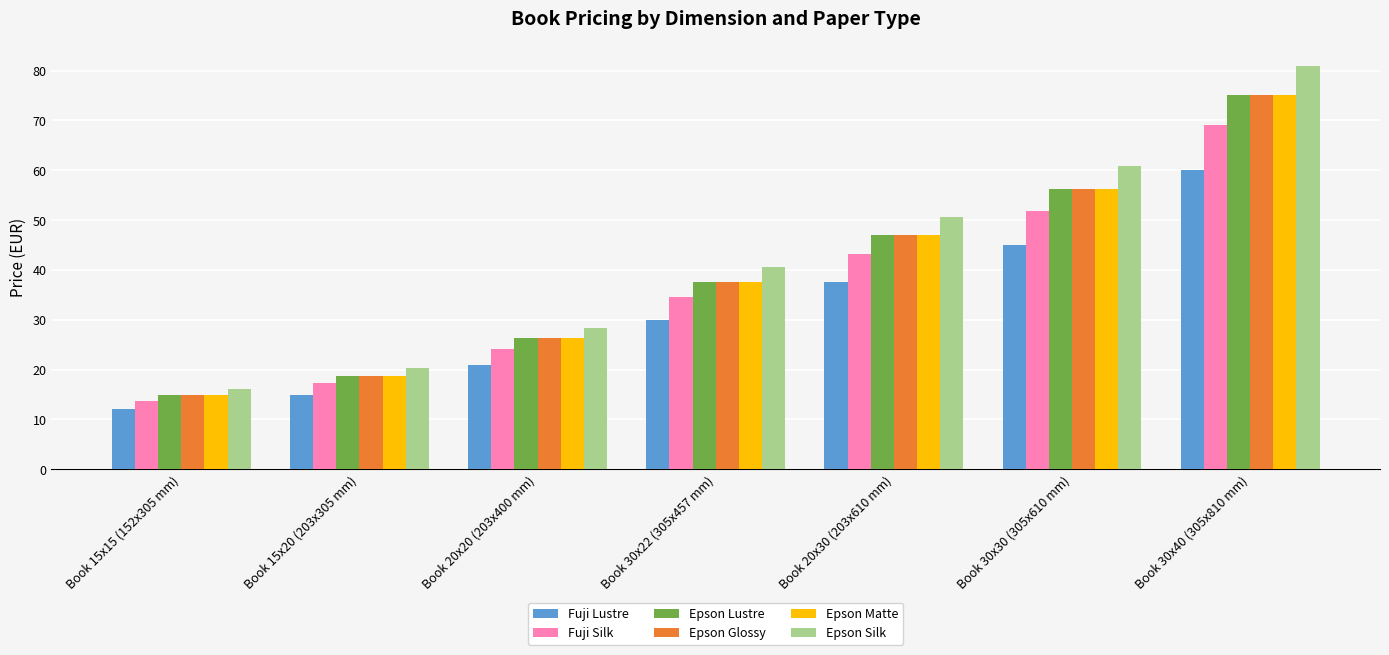

At which label is Epson Silk closest to 48?

Book 20x30 (203x610 mm)